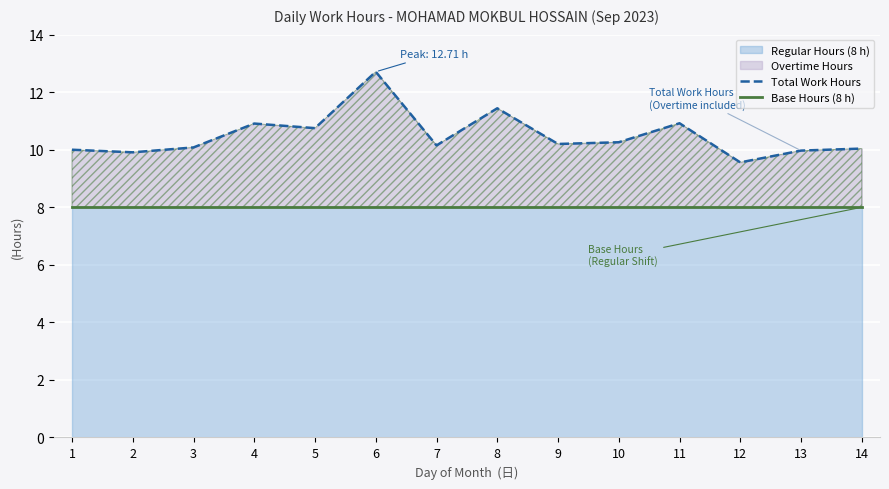

What value does the Total Work Hours series have at 13?

10.0